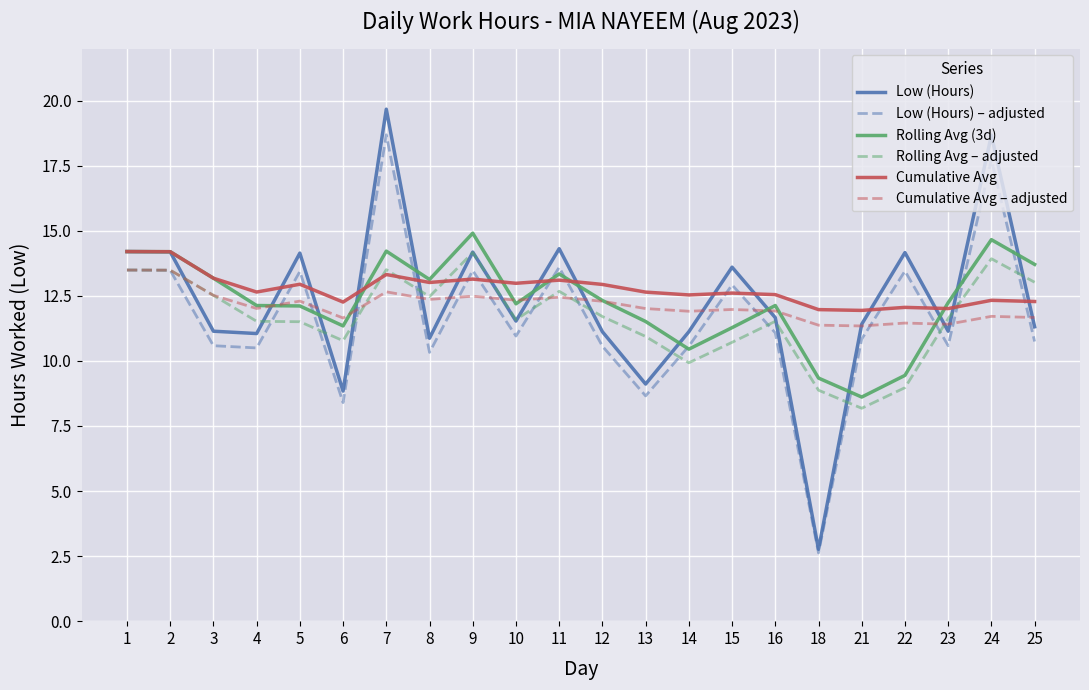

True or false: Cumulative Avg and Cumulative Avg – adjusted intersect in this chart.

False